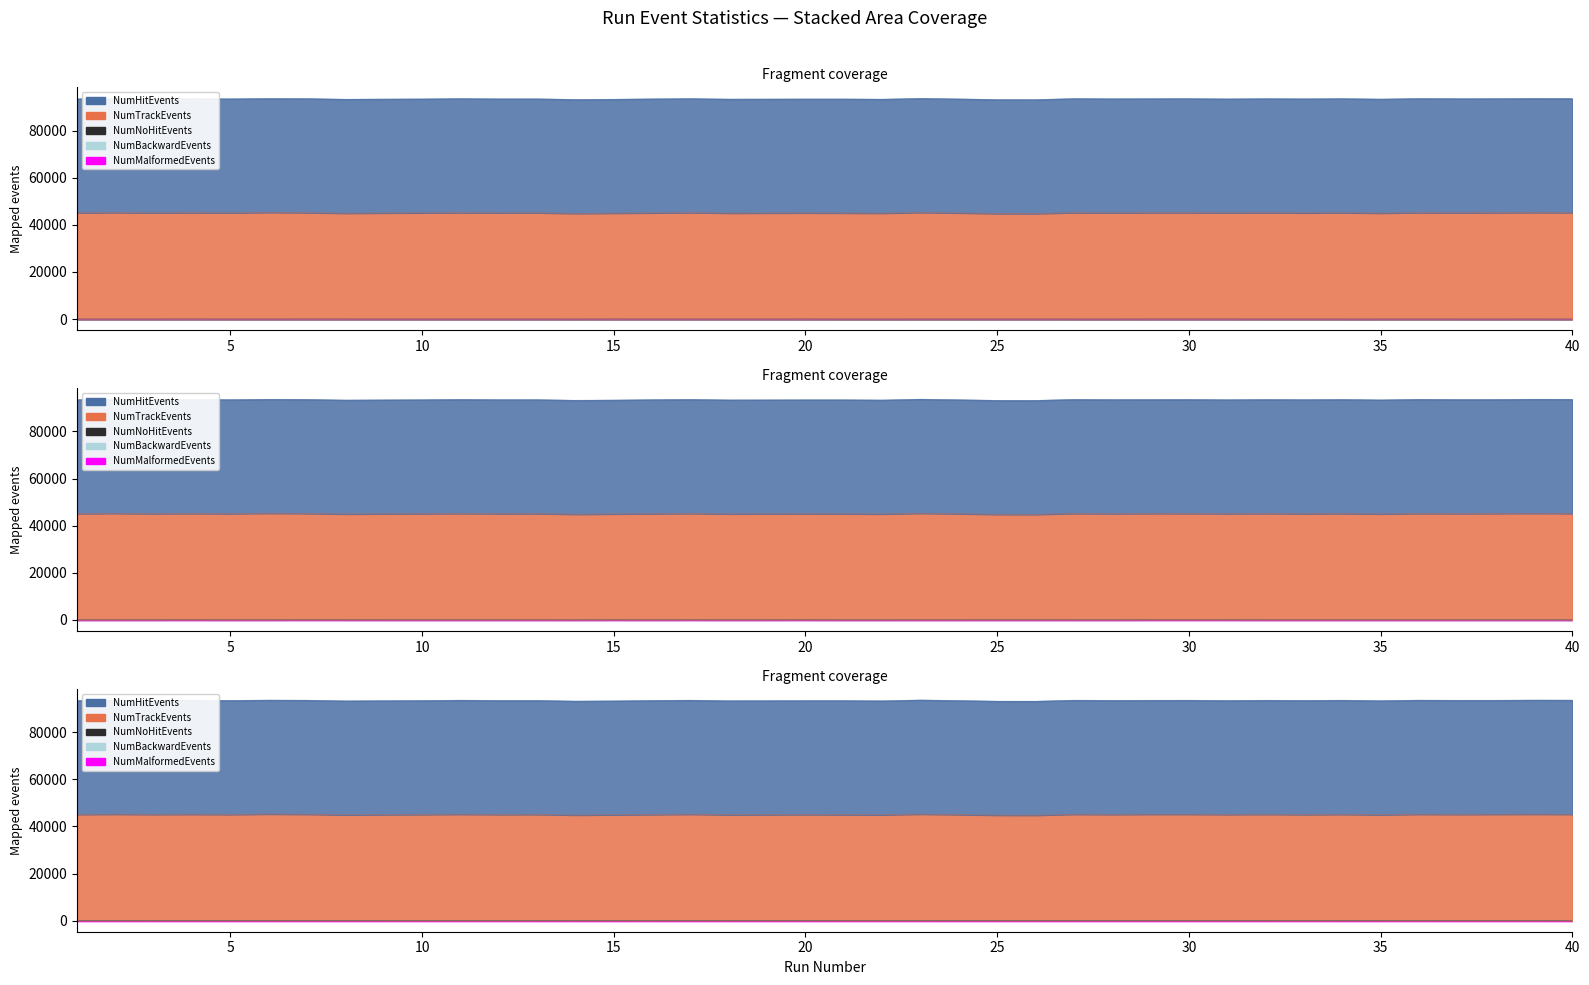

What is the difference between the second highest and second lowest values in the NumTrackEvents series?

456